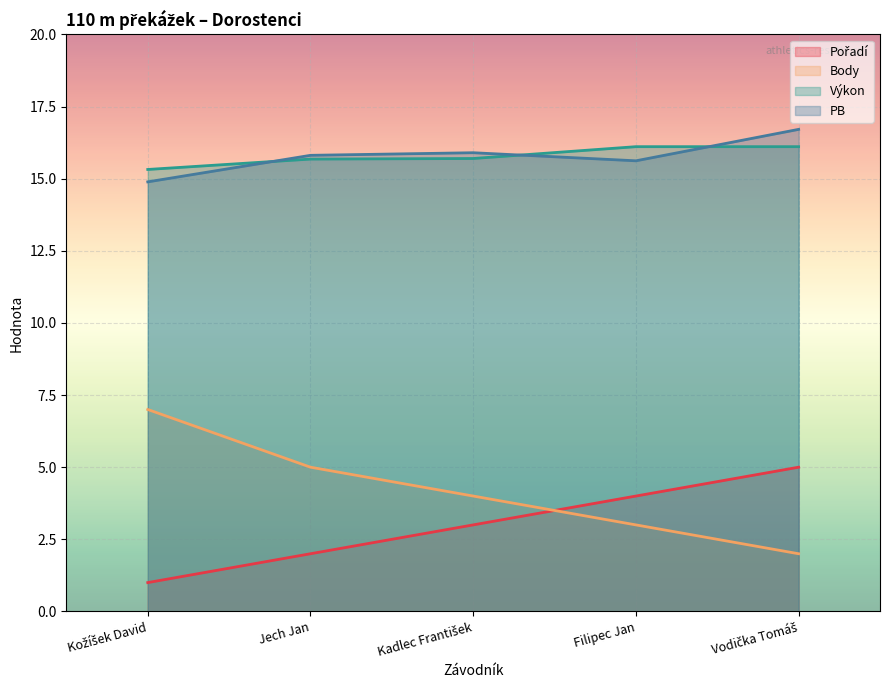

Does the chart display data point markers on the line(s)?

No